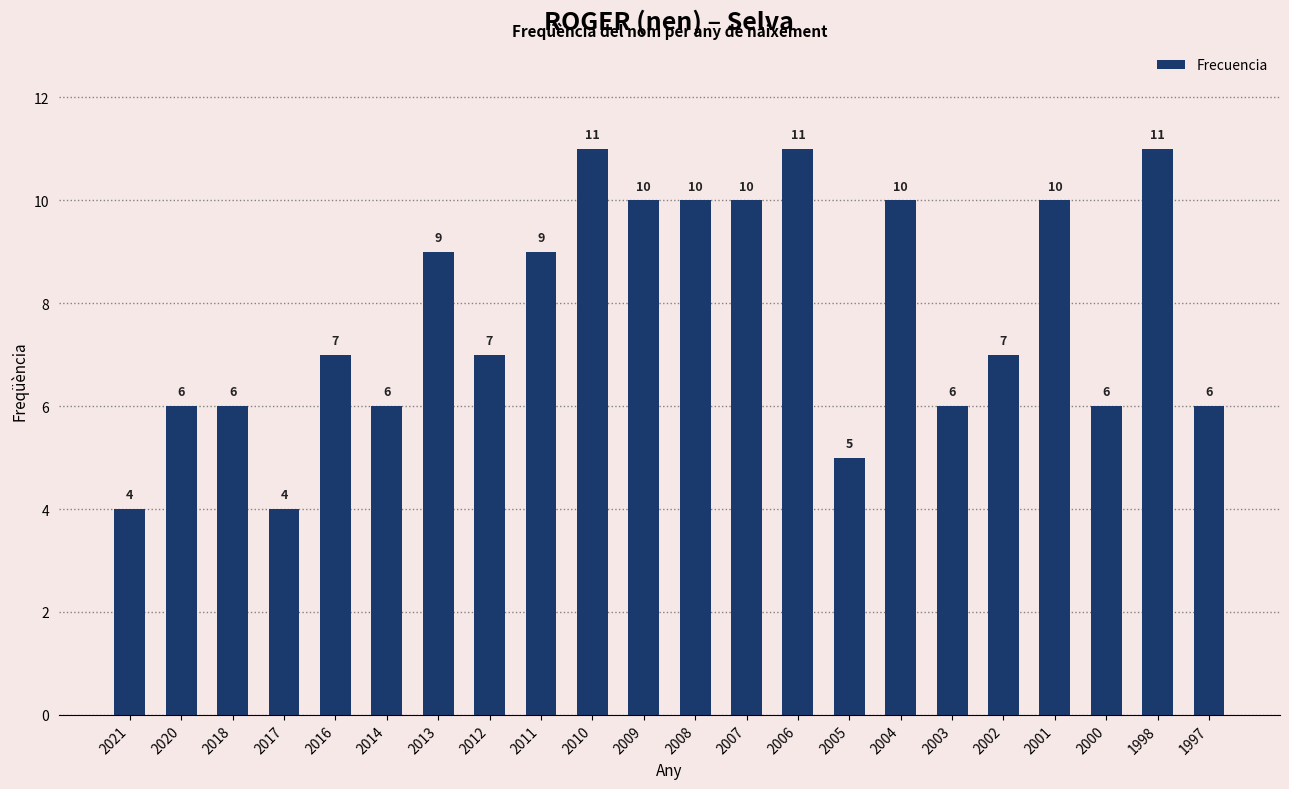

Count the number of data series in this chart.

1